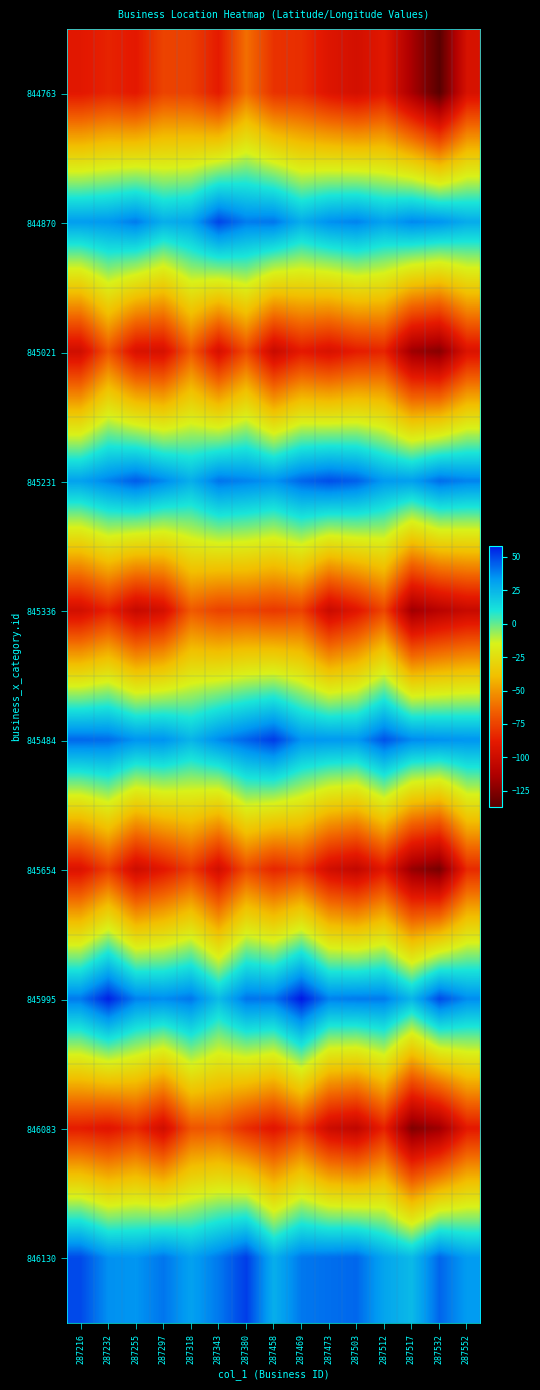

Reading right to left, what are all the values shown in this chart?

844763: 287552=-95.2	287532=-136.8	287517=-115.1	287512=-89.7	287503=-97.0	287473=-91.7	287469=-81.5	287458=-80.0	287380=-61.1	287343=-87.7	287318=-75.6	287297=-74.6	287255=-88.7	287232=-84.8	287216=-89.6
844870: 287552=28.0	287532=34.7	287517=37.0	287512=30.6	287503=38.0	287473=35.5	287469=27.3	287458=40.4	287380=39.2	287343=49.9	287318=29.7	287297=26.9	287255=39.4	287232=33.6	287216=32.1
845021: 287552=-93.2	287532=-123.9	287517=-118.0	287512=-84.6	287503=-87.4	287473=-94.5	287469=-88.4	287458=-101.8	287380=-72.1	287343=-95.6	287318=-67.2	287297=-95.3	287255=-94.0	287232=-68.9	287216=-98.4
845231: 287552=38.1	287532=42.2	287517=31.5	287512=33.1	287503=44.6	287473=48.1	287469=43.6	287458=34.5	287380=37.9	287343=40.8	287318=26.9	287297=36.9	287255=45.4	287232=38.0	287216=30.9
845336: 287552=-102.4	287532=-109.0	287517=-117.3	287512=-73.7	287503=-90.4	287473=-101.2	287469=-74.9	287458=-78.1	287380=-74.3	287343=-75.0	287318=-67.3	287297=-96.4	287255=-102.8	287232=-85.2	287216=-97.4
845484: 287552=34.4	287532=35.3	287517=36.6	287512=47.2	287503=33.1	287473=33.4	287469=34.6	287458=51.7	287380=43.9	287343=36.4	287318=25.1	287297=34.9	287255=34.5	287232=42.4	287216=43.2
845654: 287552=-82.7	287532=-128.0	287517=-119.8	287512=-89.4	287503=-104.6	287473=-98.0	287469=-77.7	287458=-84.1	287380=-71.4	287343=-97.5	287318=-76.9	287297=-89.4	287255=-99.5	287232=-75.9	287216=-92.8
845995: 287552=36.3	287532=48.6	287517=24.7	287512=39.6	287503=39.5	287473=38.3	287469=58.4	287458=40.4	287380=40.8	287343=22.8	287318=40.4	287297=36.3	287255=38.3	287232=56.8	287216=39.9
846083: 287552=-88.8	287532=-117.8	287517=-125.5	287512=-85.5	287503=-105.7	287473=-100.1	287469=-77.0	287458=-90.7	287380=-81.7	287343=-68.3	287318=-69.1	287297=-98.0	287255=-82.7	287232=-91.0	287216=-87.3
846130: 287552=32.7	287532=43.7	287517=23.4	287512=30.0	287503=43.4	287473=41.9	287469=40.2	287458=27.0	287380=51.5	287343=40.0	287318=31.2	287297=40.7	287255=34.3	287232=35.4	287216=49.0